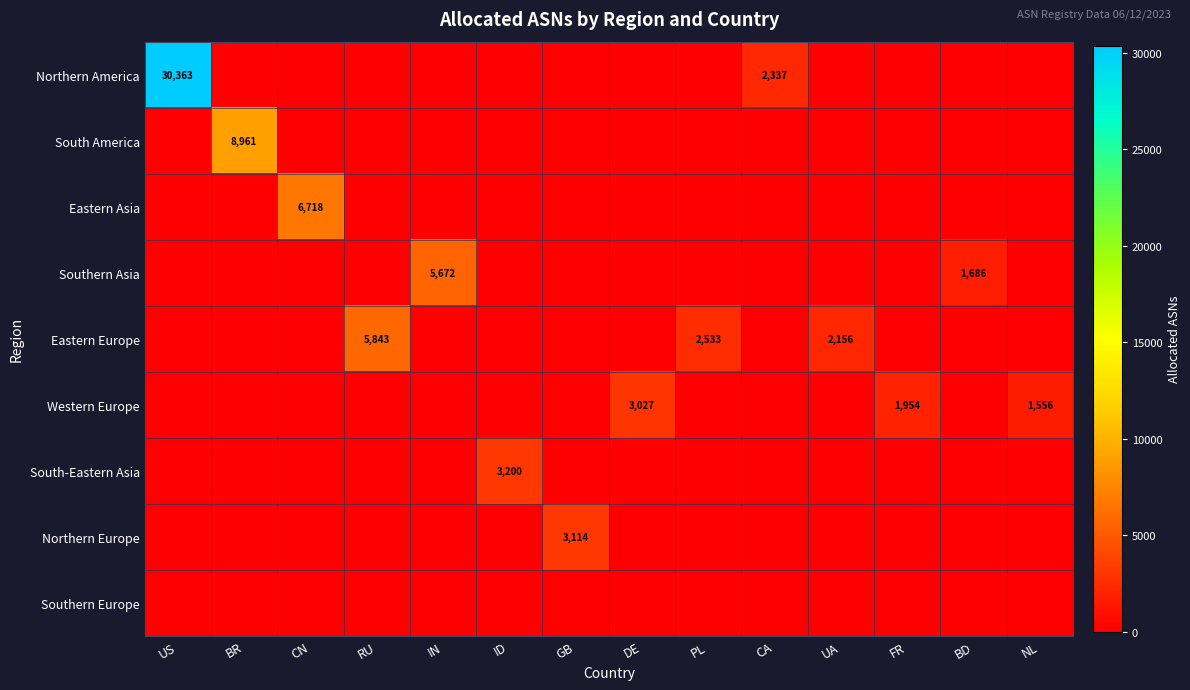

Rank the series at GB from highest to lowest value.

Northern Europe, Northern America, South America, Eastern Asia, Southern Asia, Eastern Europe, Western Europe, South-Eastern Asia, Southern Europe